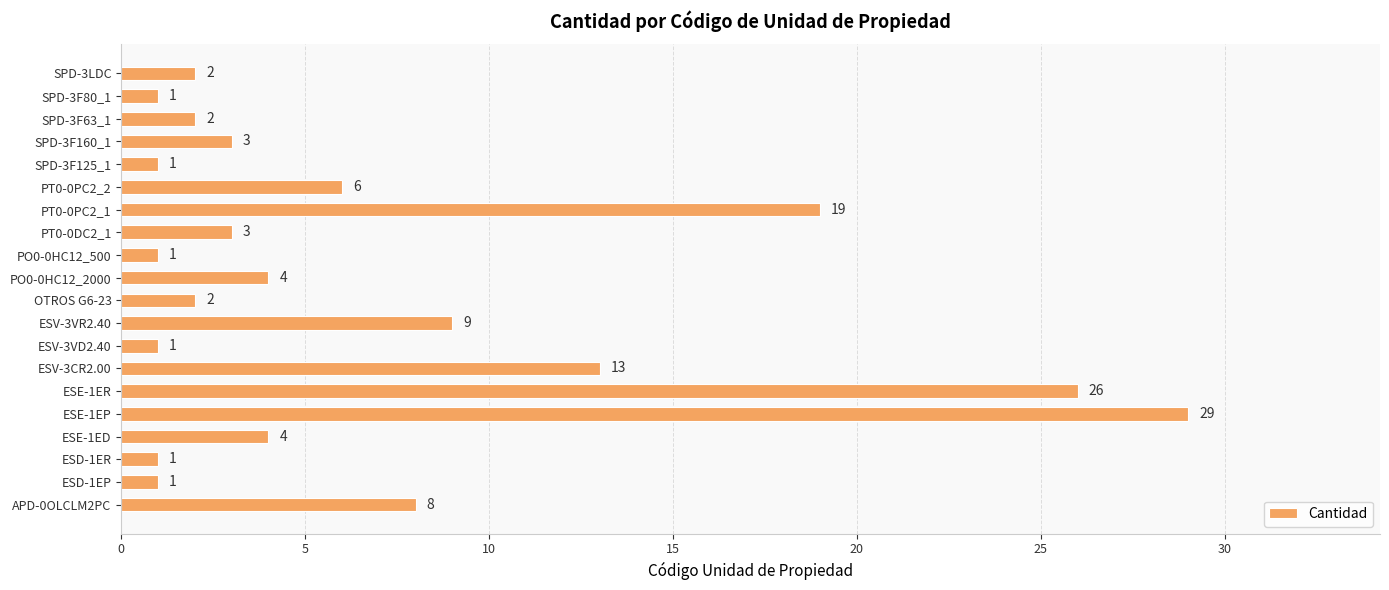

What is the change in value from ESE-1EP to SPD-3F63_1?

-27